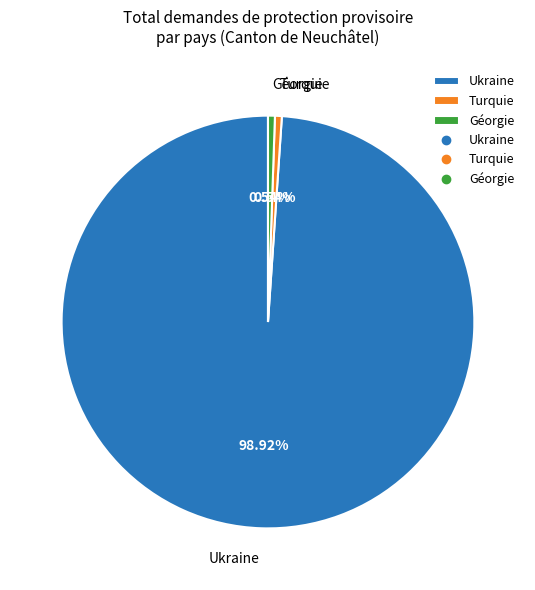

Which slice represents more than half of the pie?

Ukraine